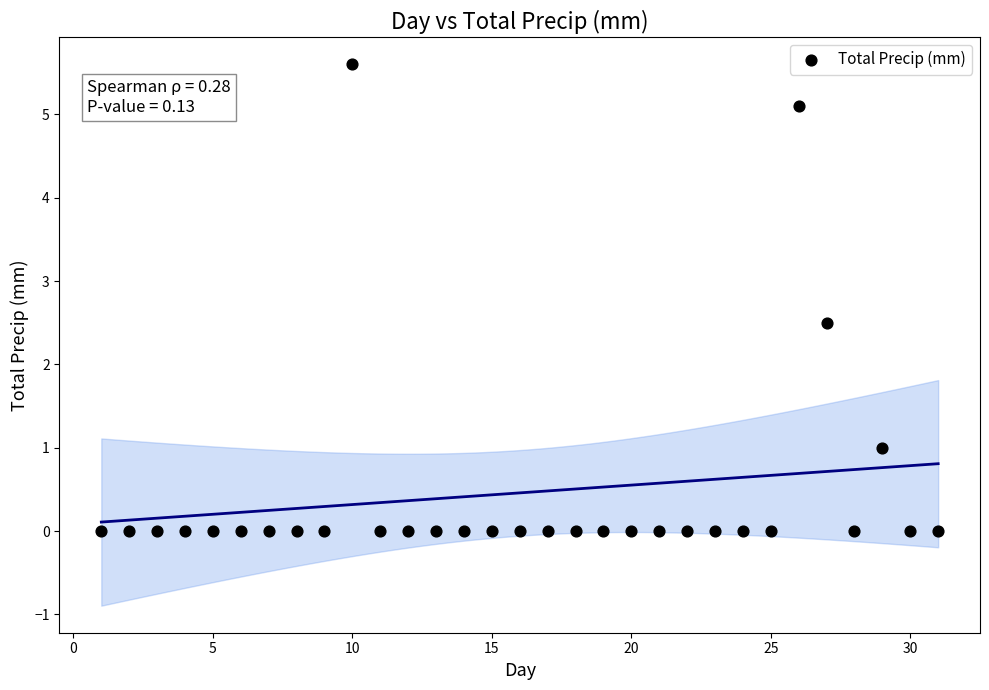

What Y value in the scatter plot is closest to 2?

2.5